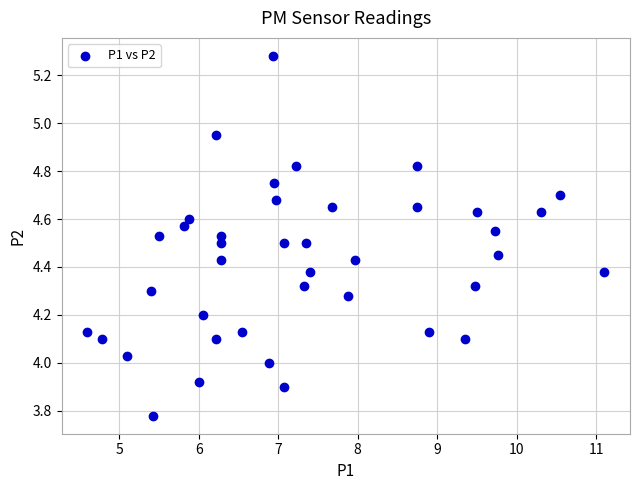

What is the range of X values (max minus min)?

6.5